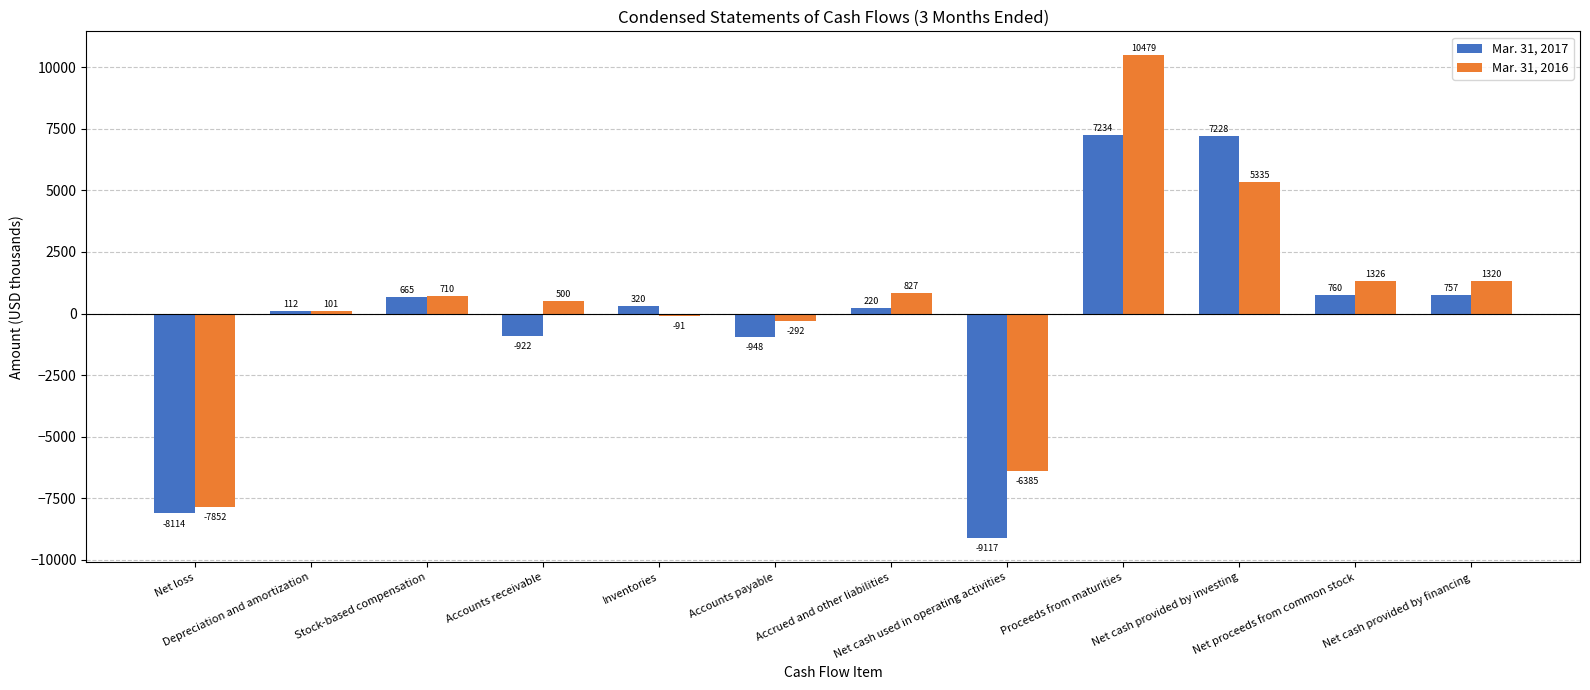

What is the label of the 5th bar from the left?

Inventories